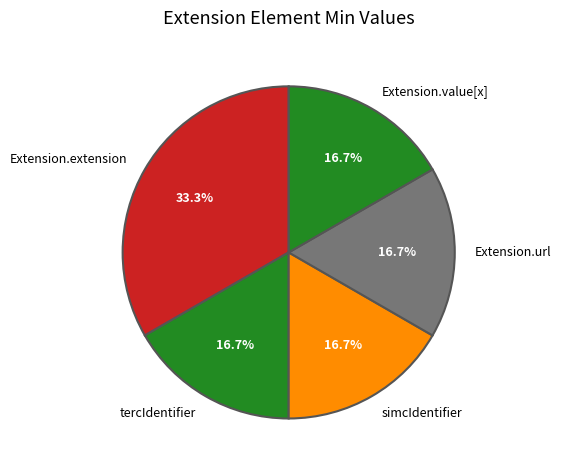

Is Extension.extension the majority of the pie?

No